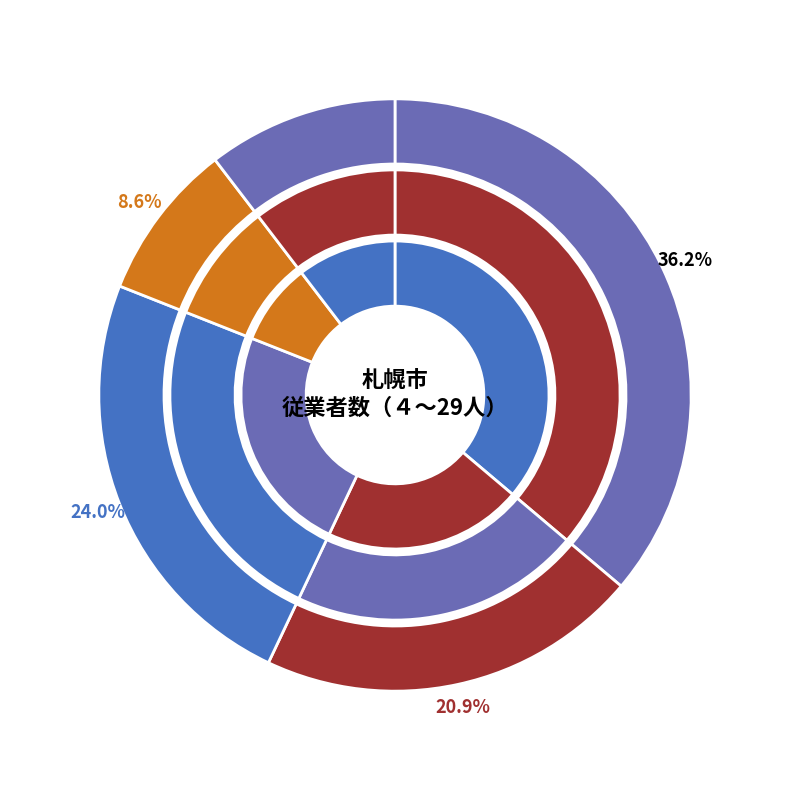

Does any single category account for the majority?

No